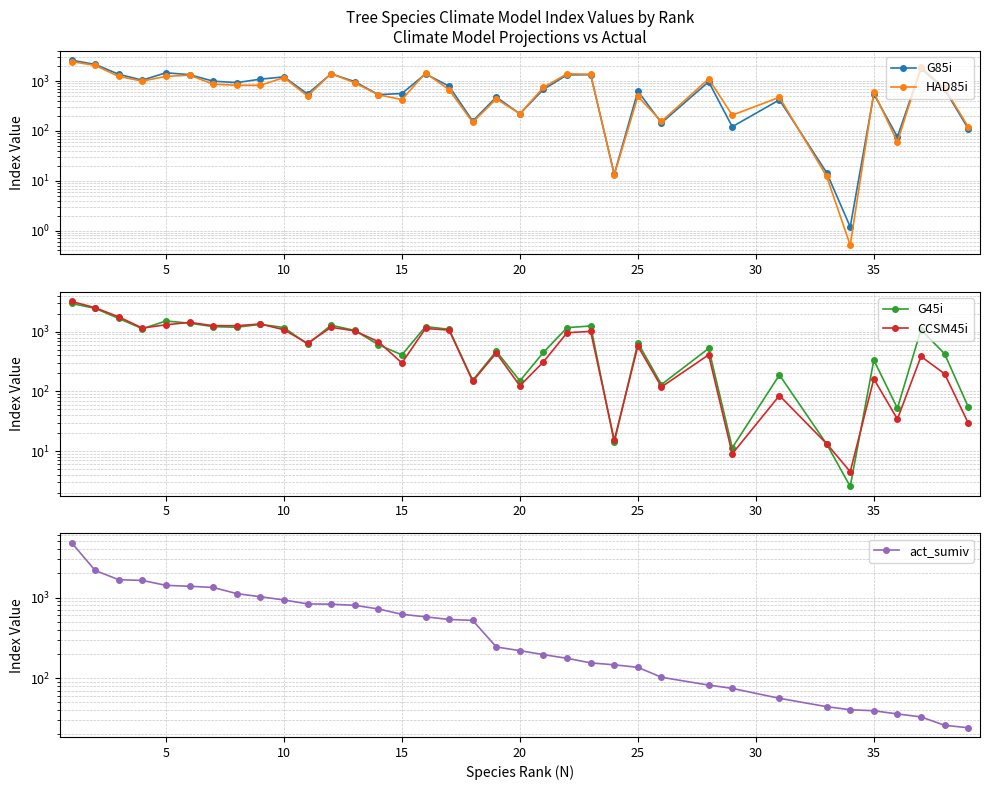

How many times do HAD85i and CCSM45i cross each other?

11